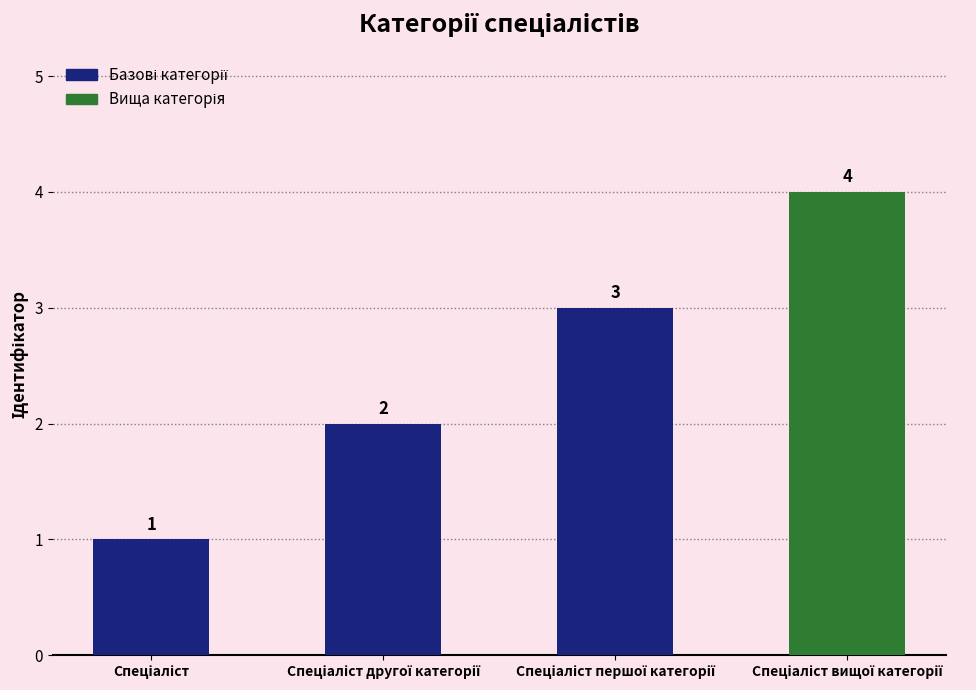

How many values are between 2 and 4?

3